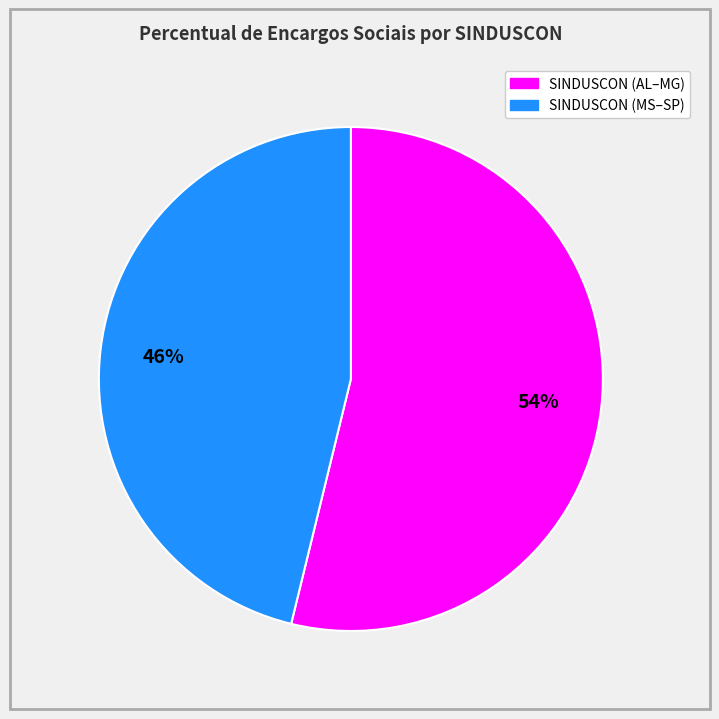

To the nearest percent, what is the difference between the largest and smallest slice percentages?

8%